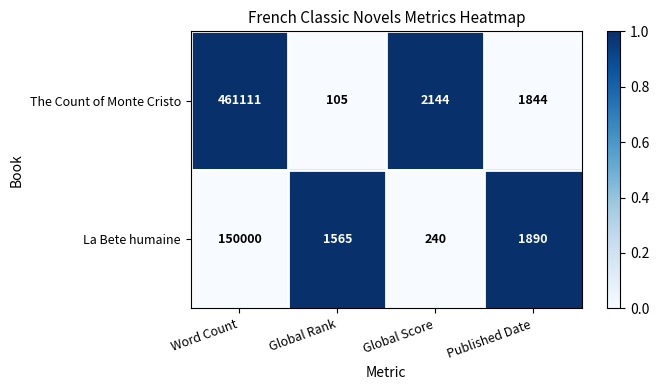

True or false: The Count of Monte Cristo has a value of 1429 at Global Score.

False